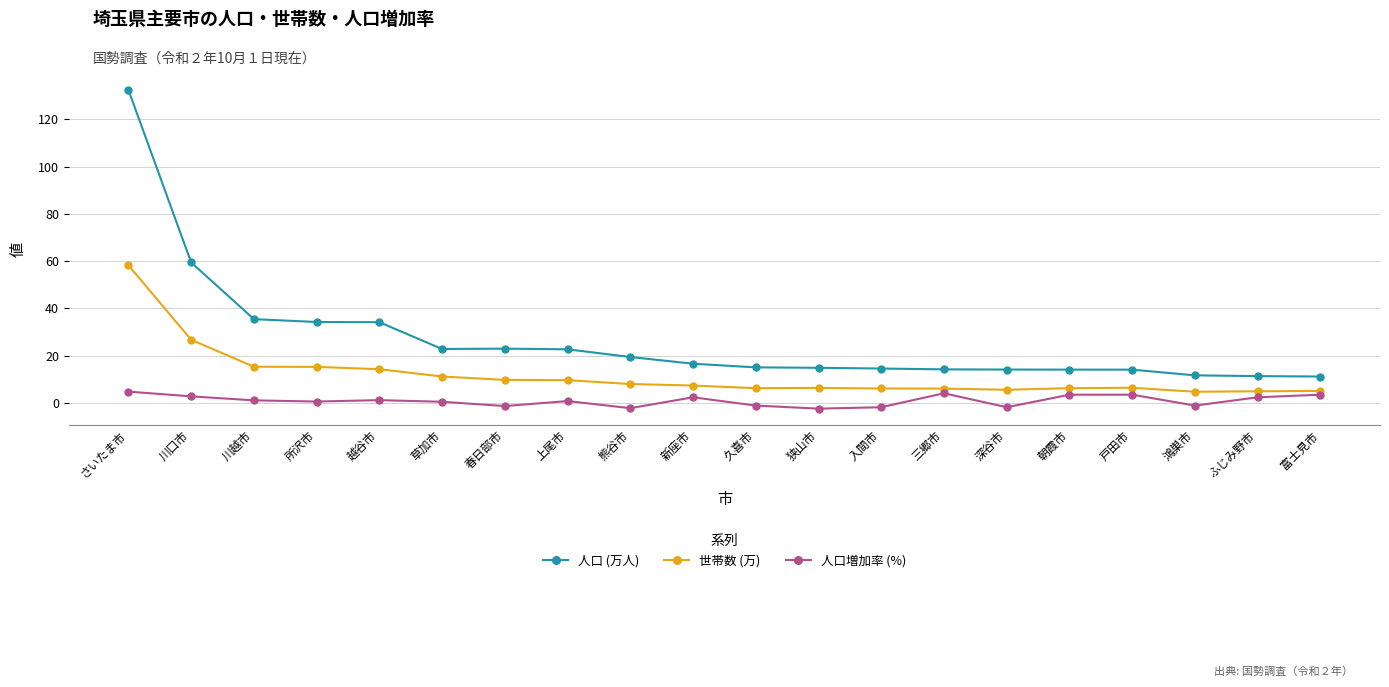

What is the difference between the maximum and second lowest values in the 人口増加率 (%) series?

7.0